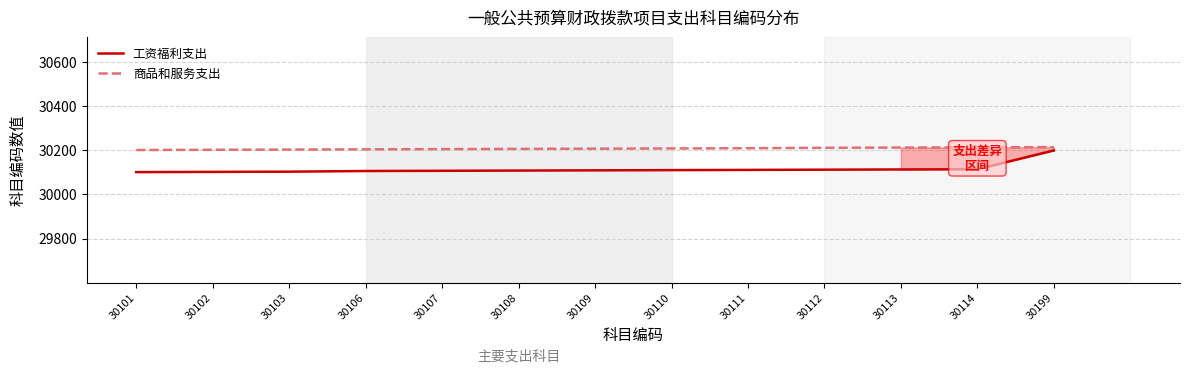

What is the sum of all 工资福利支出 values?

391495